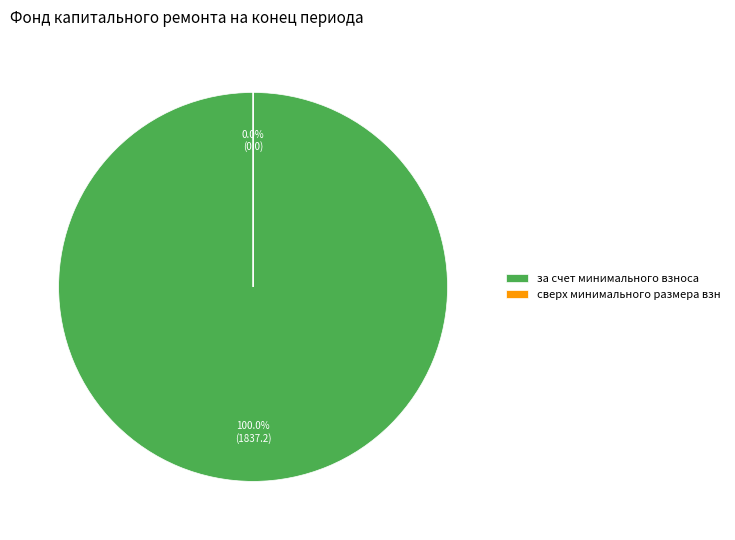

To the nearest percent, what percentage of the pie is за счет минимального взноса?

100%